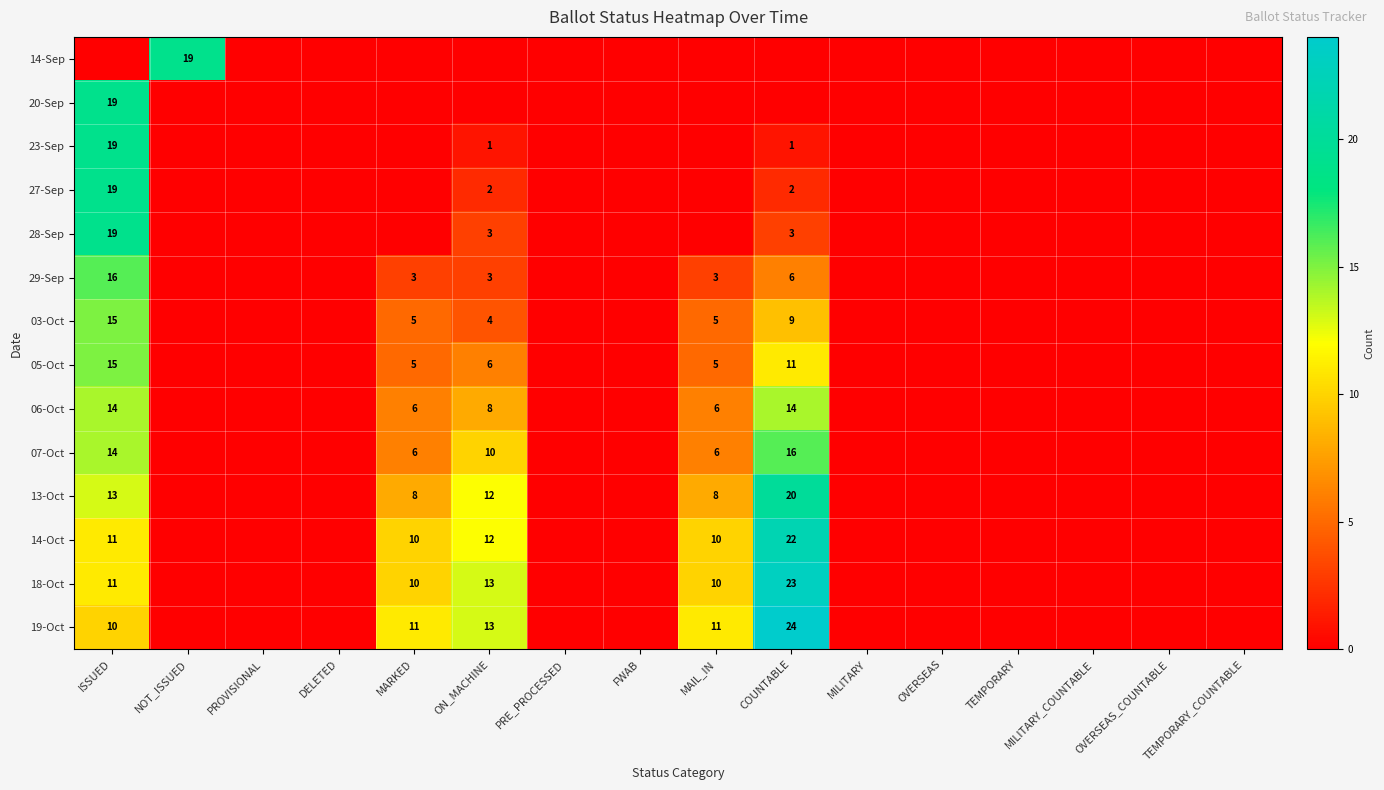

Which has a higher value, TEMPORARY_COUNTABLE or OVERSEAS?

TEMPORARY_COUNTABLE